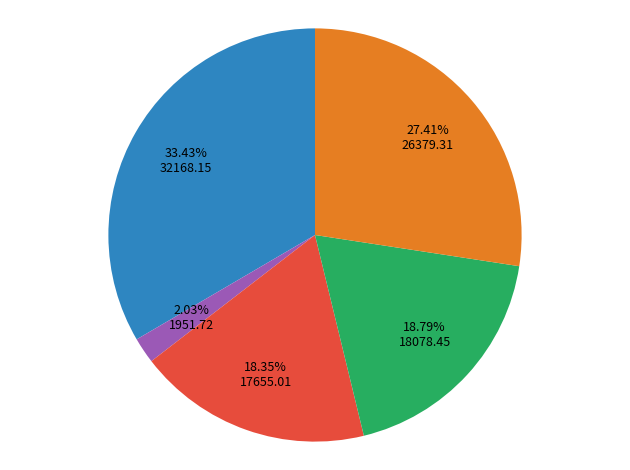

How many segments does this pie chart have?

5